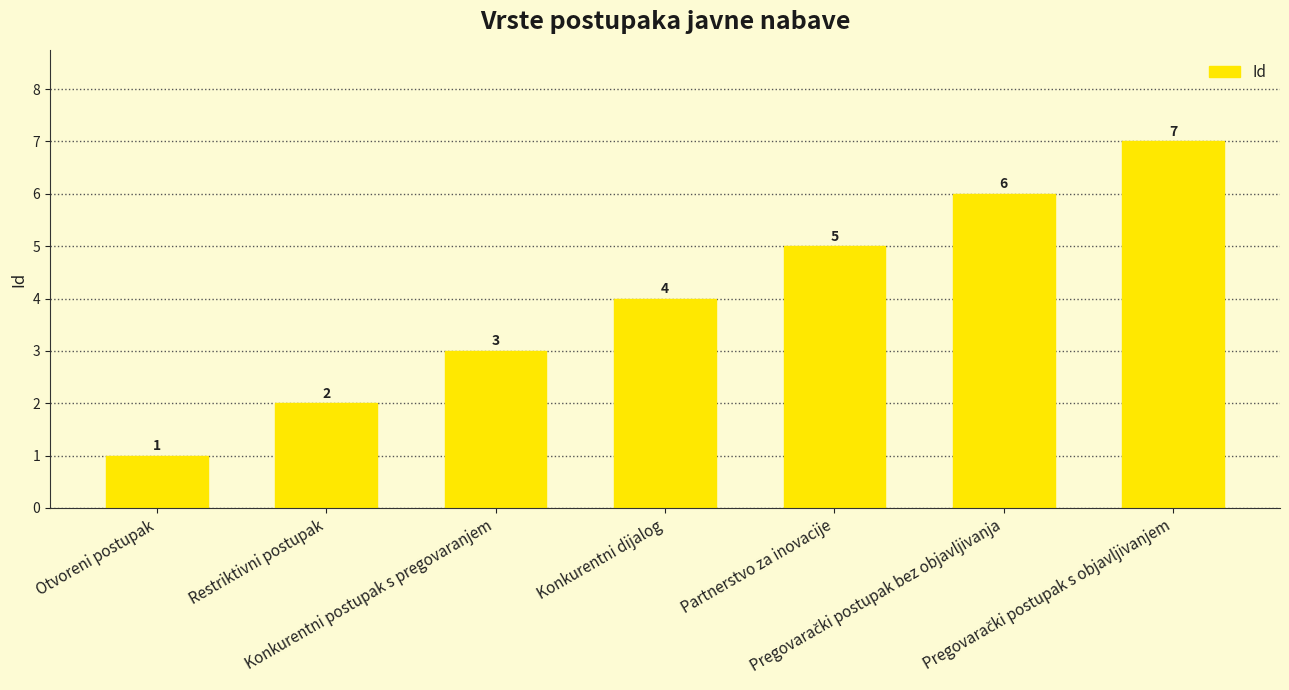

What is the value of the 1st bar from the left?

1